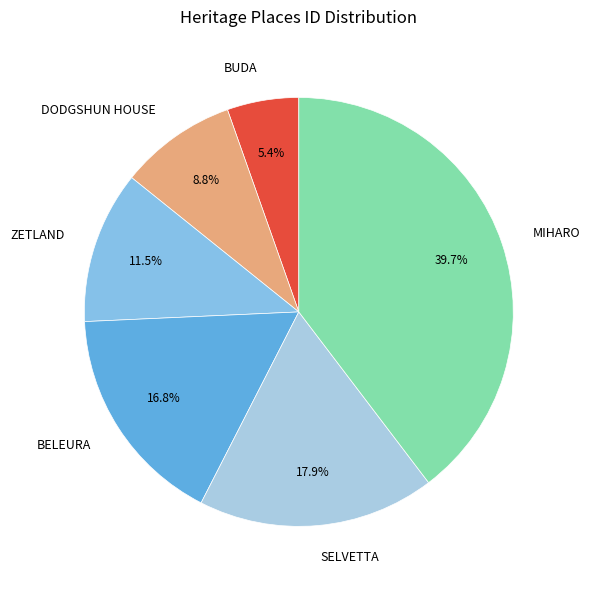

Rank the categories by value from highest to lowest.

MIHARO, SELVETTA, BELEURA, ZETLAND, DODGSHUN HOUSE, BUDA